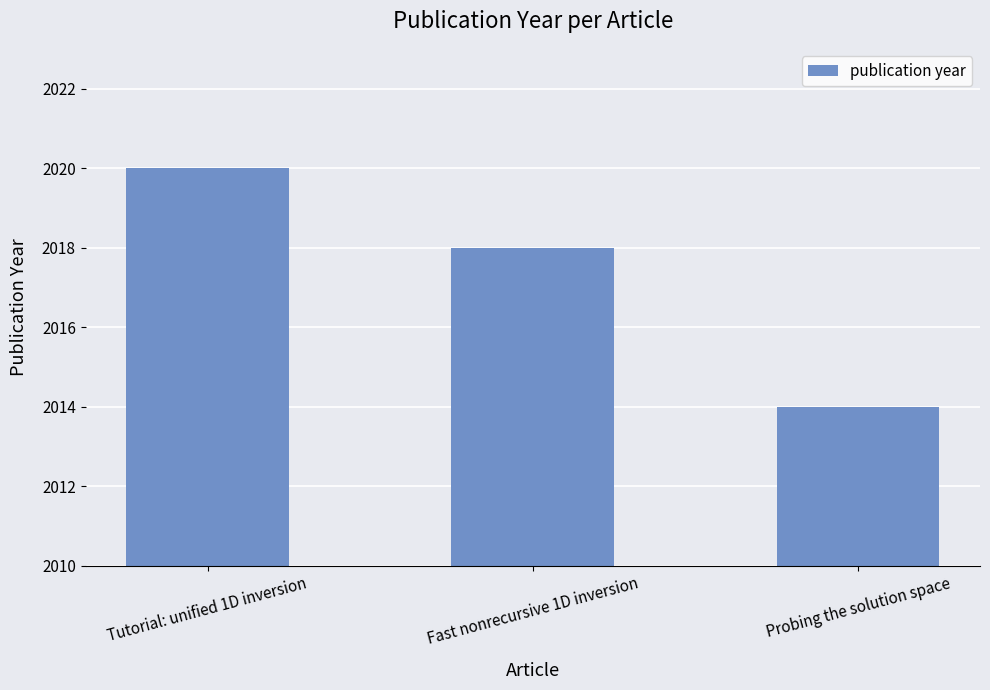

Count the values in the range 2014 to 2020.

3